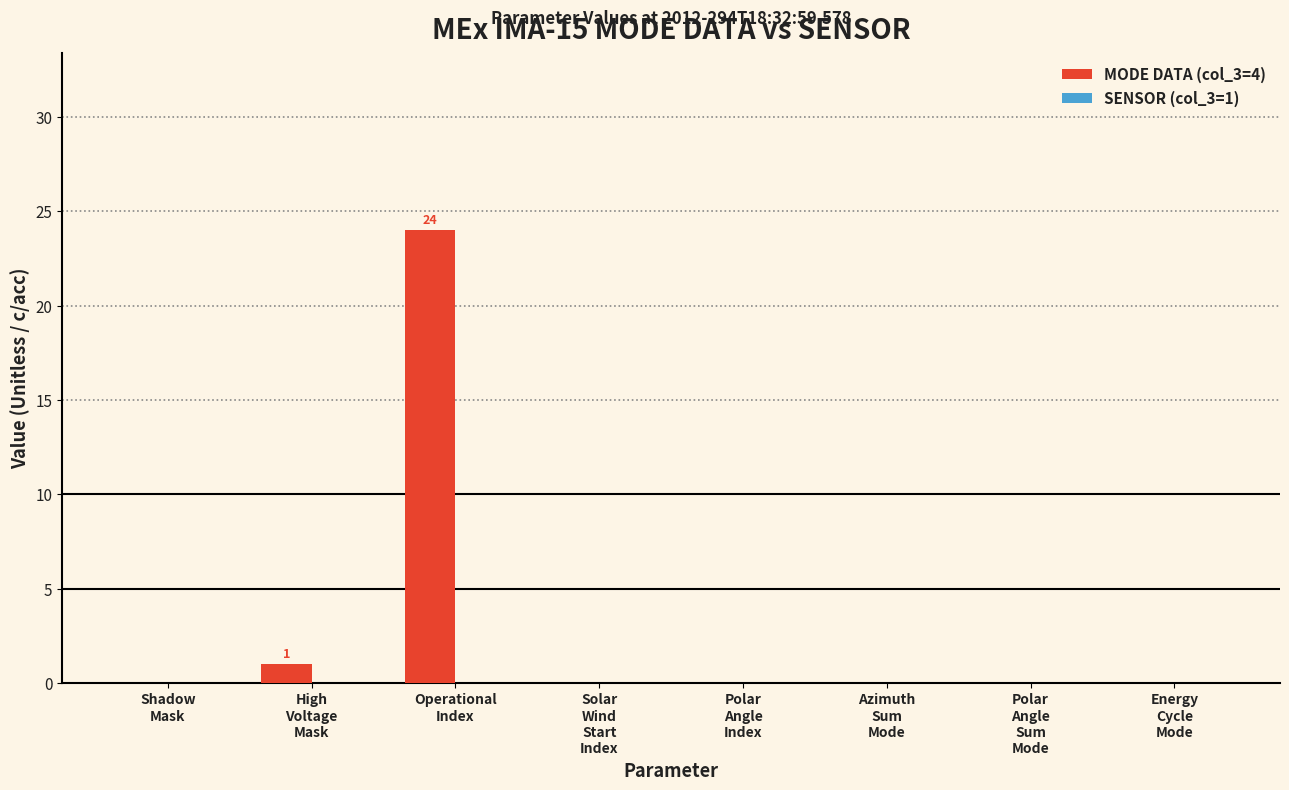

What is the maximum value shown in the chart?

24